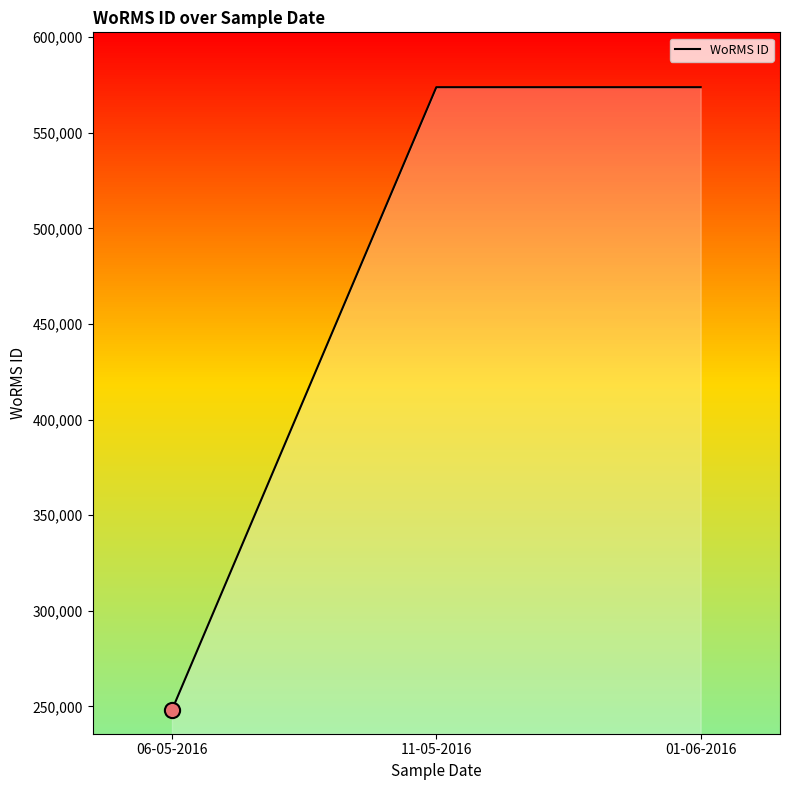

Between 11-05-2016 and 06-05-2016, which is larger?

11-05-2016